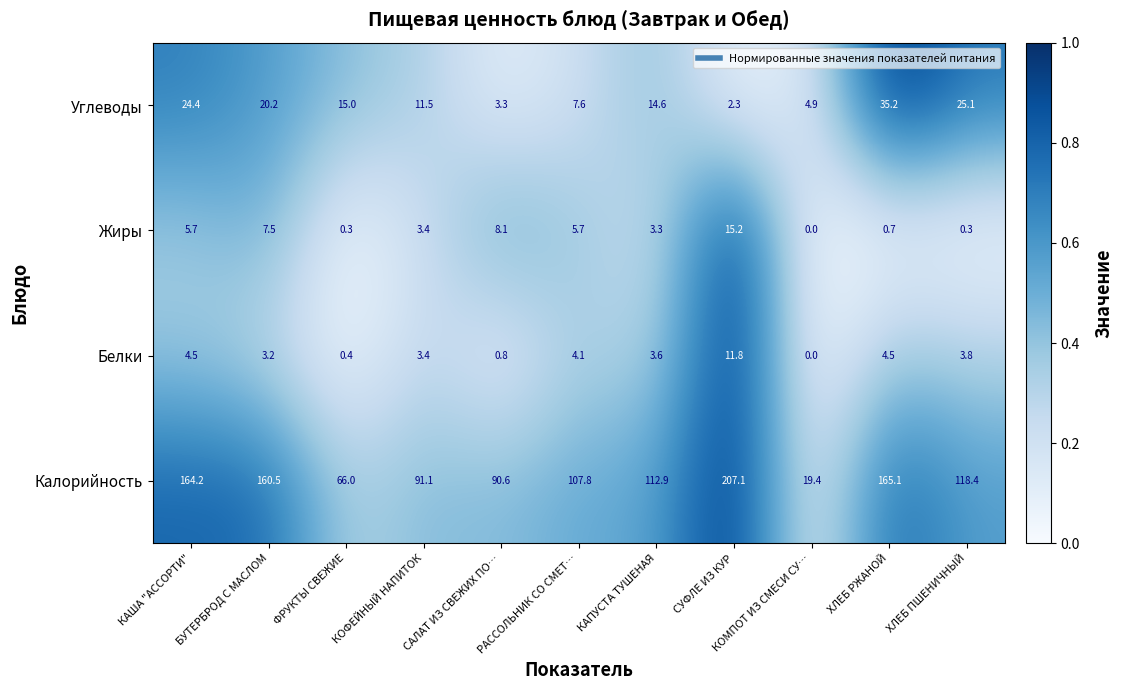

Is it true that Белки equals 3.9 at КОМПОТ ИЗ СМЕСИ СУ…?

False